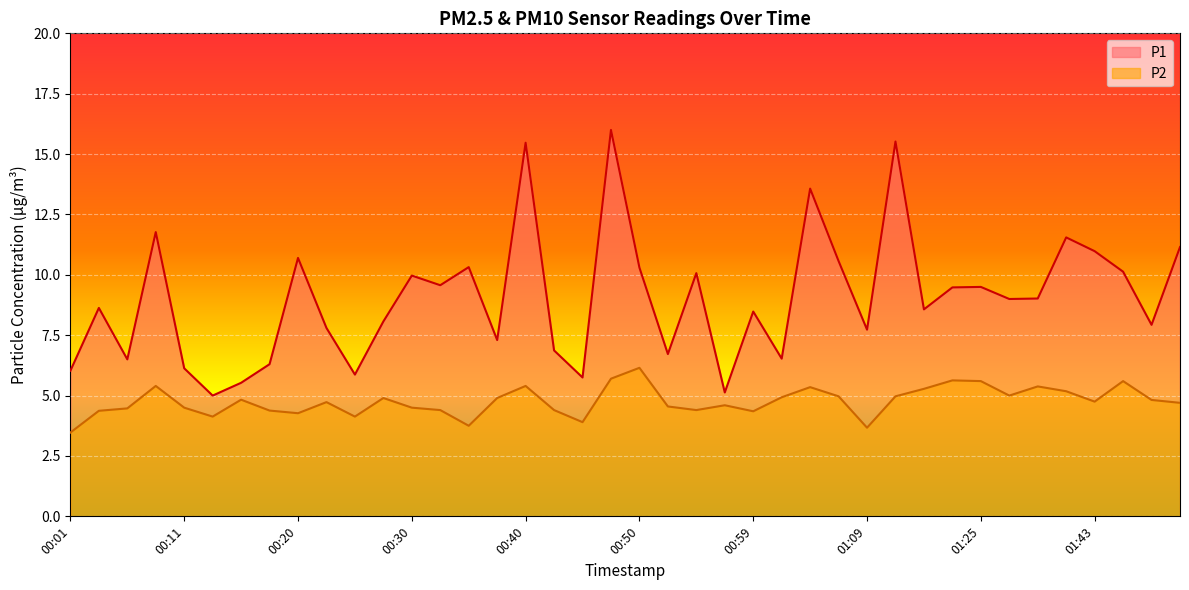

Which series has the largest range (max minus min)?

P1